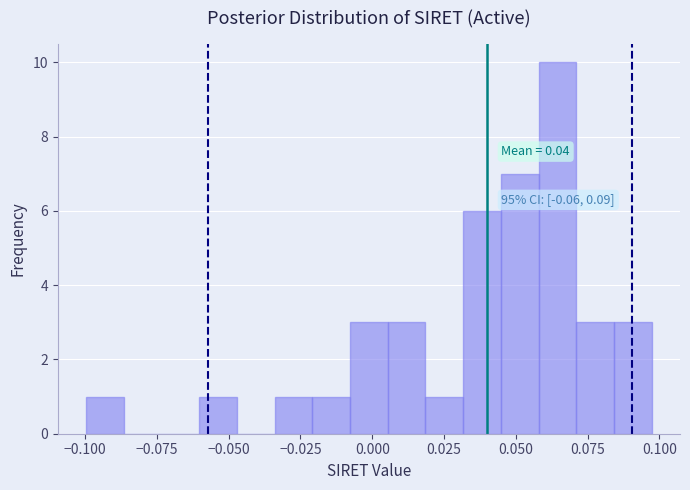

Read against the x-axis, roughly where is the centre of the tallest bar?

0.065